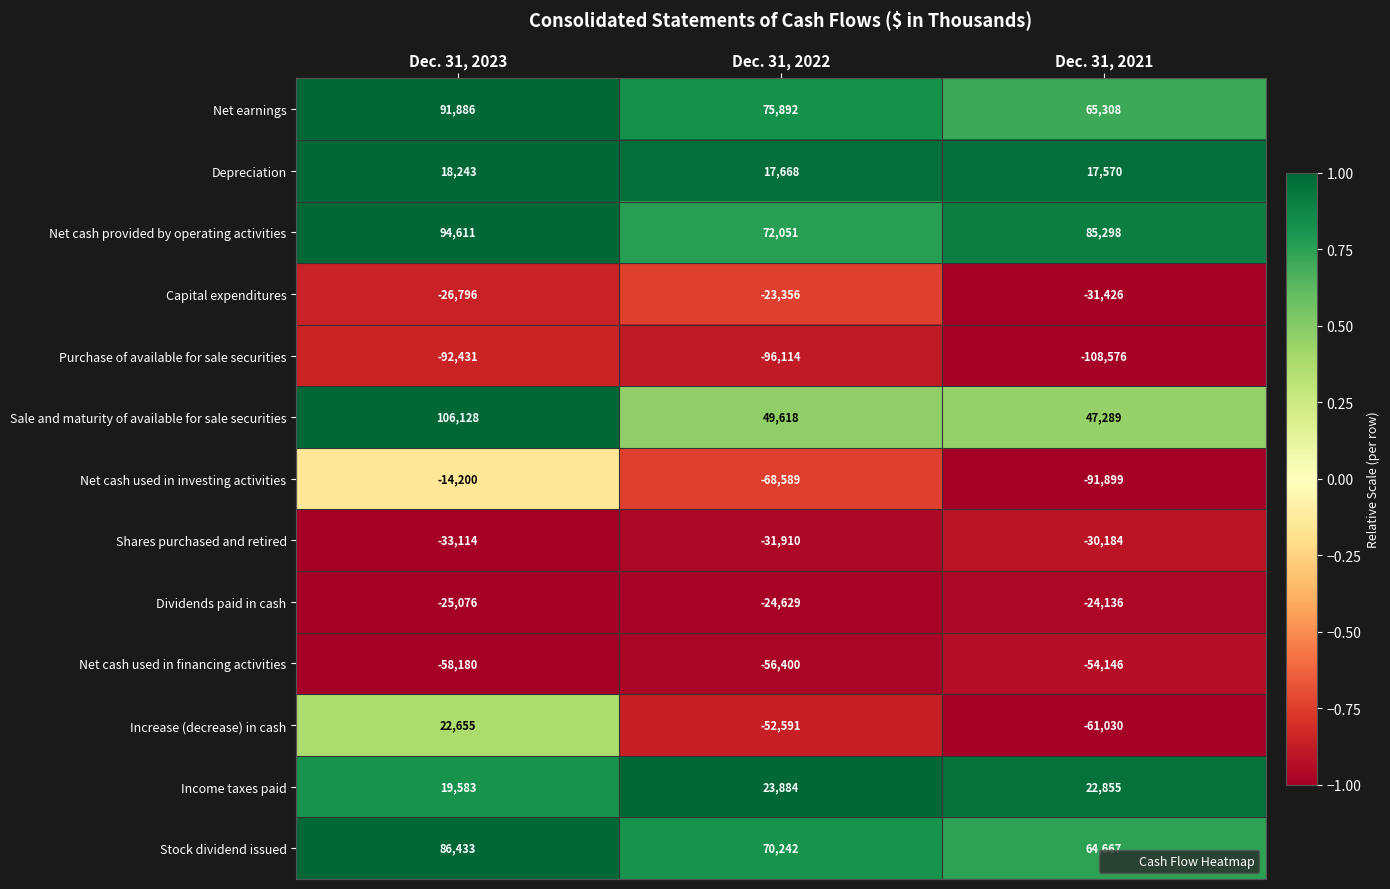

Which category has the lowest value in the Dividends paid in cash series?

Dec. 31, 2023